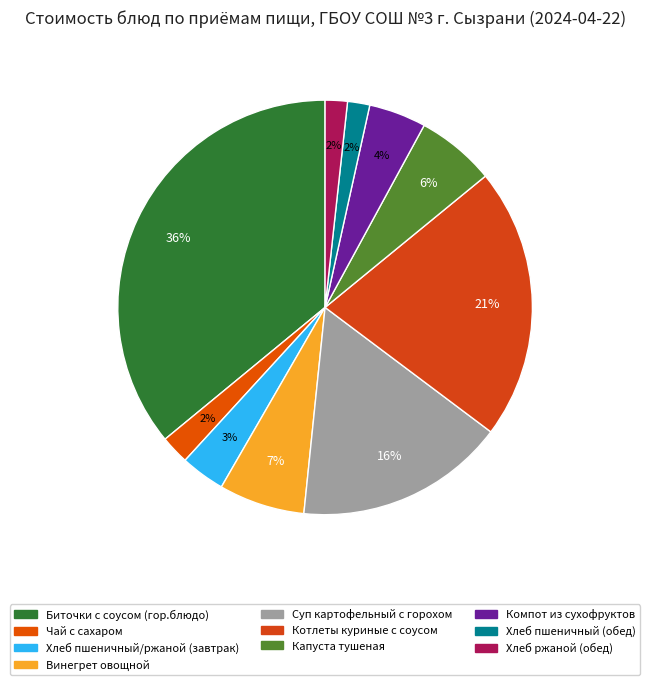

Do Хлеб пшеничный/ржаной (завтрак) and Компот из сухофруктов together represent more than half of the pie?

No